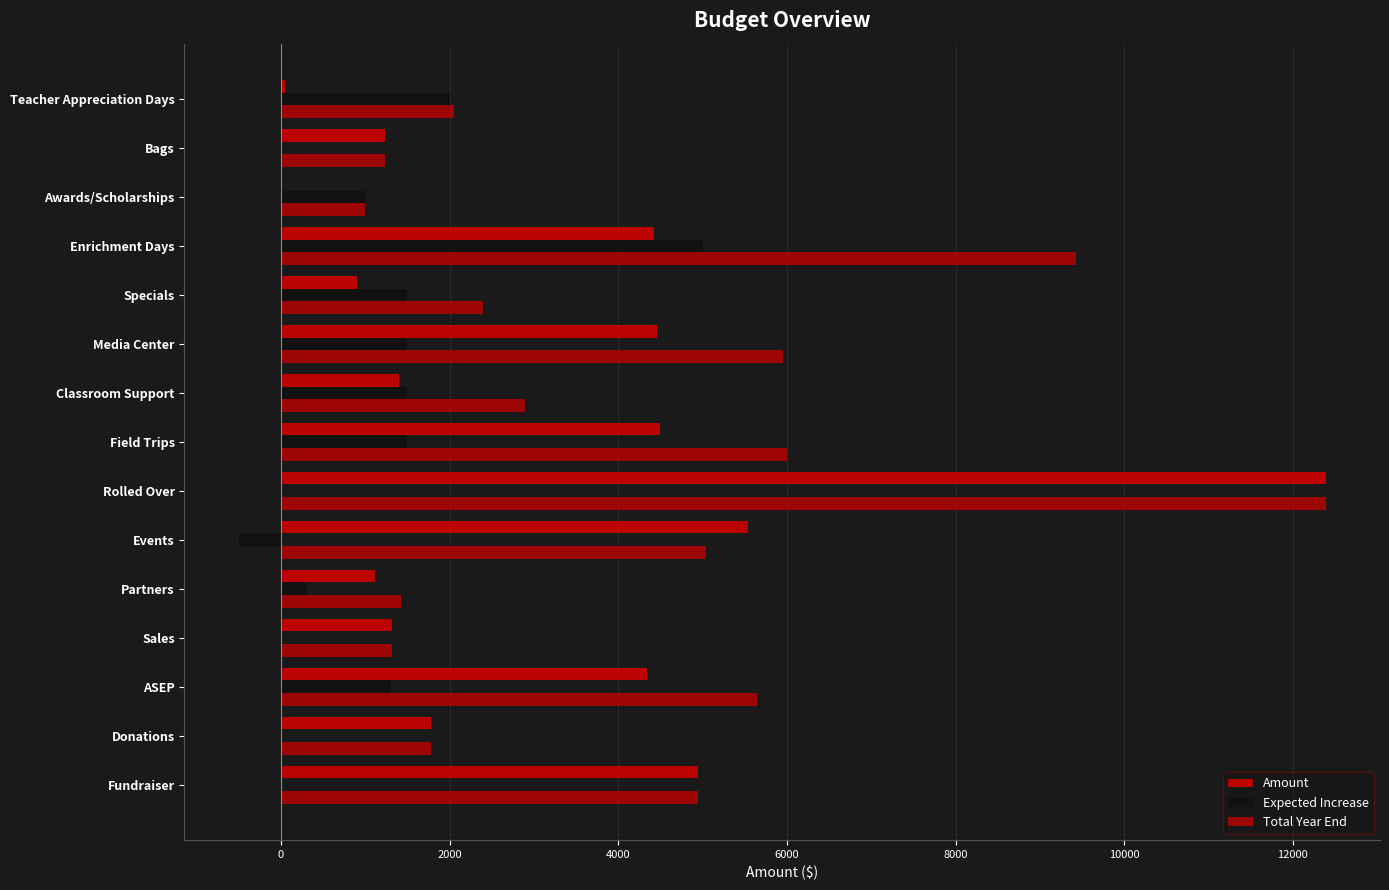

How many distinct data groups are displayed?

3